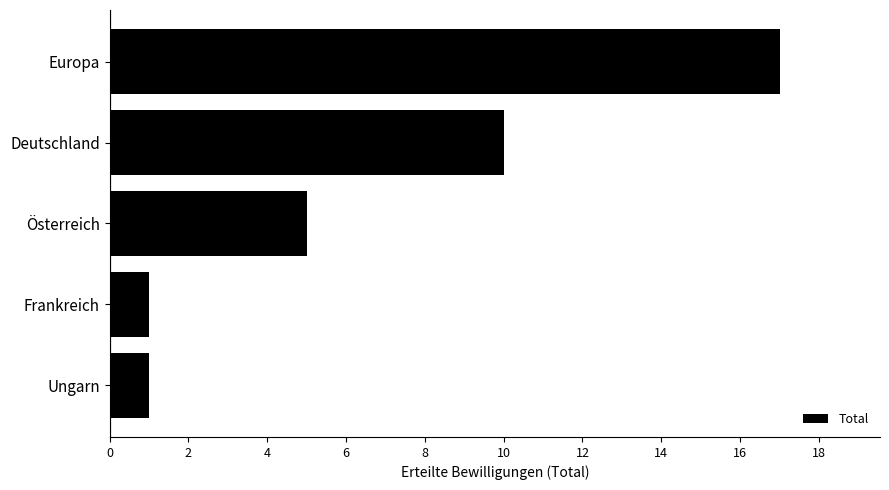

What is the minimum value shown in the chart?

1